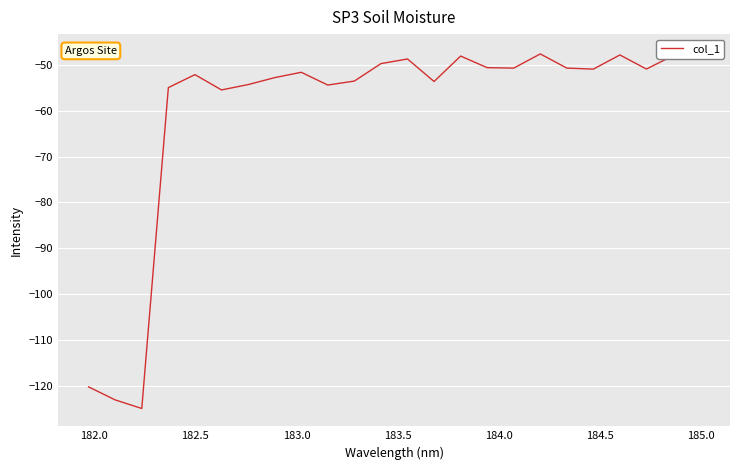

What is the average value?

-60.1